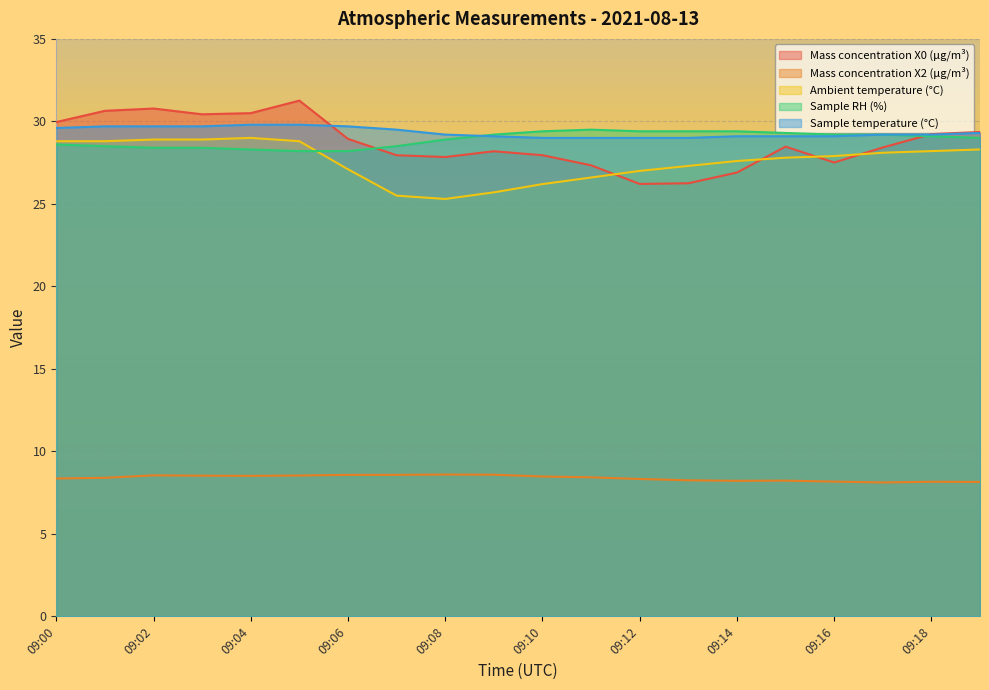

At which category is the sum across all series the highest?

09:05